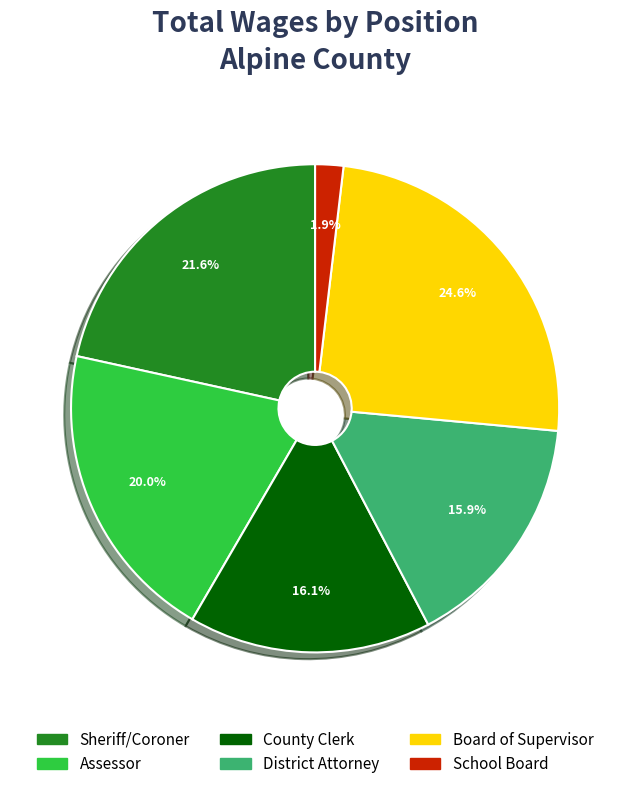

Is there a majority slice in this chart?

No